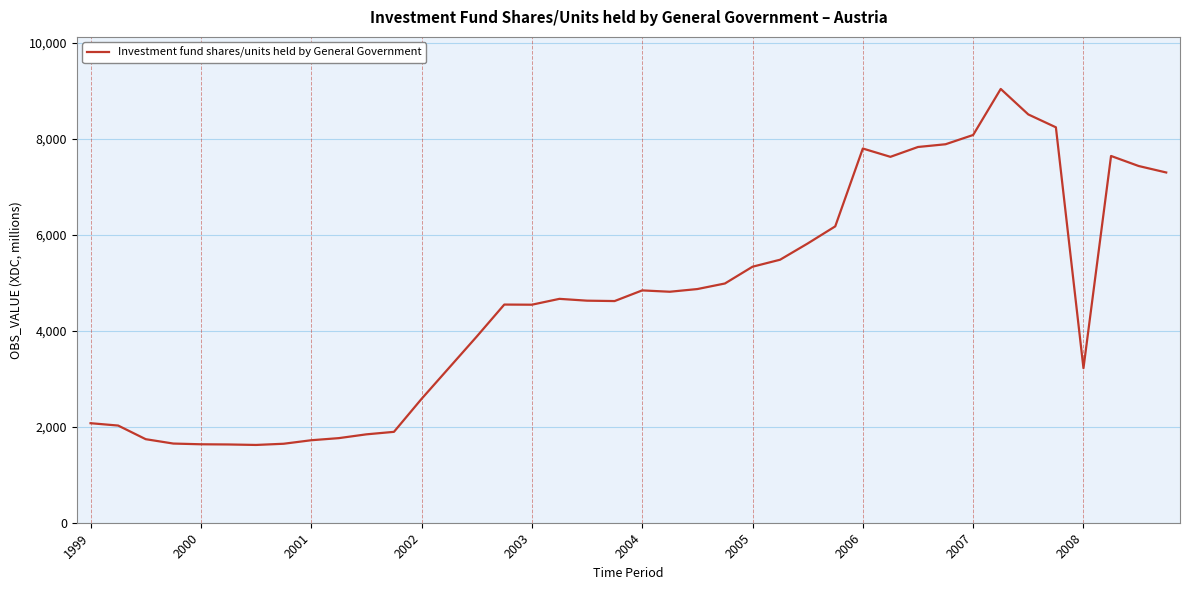

How many lines are shown in the chart?

1